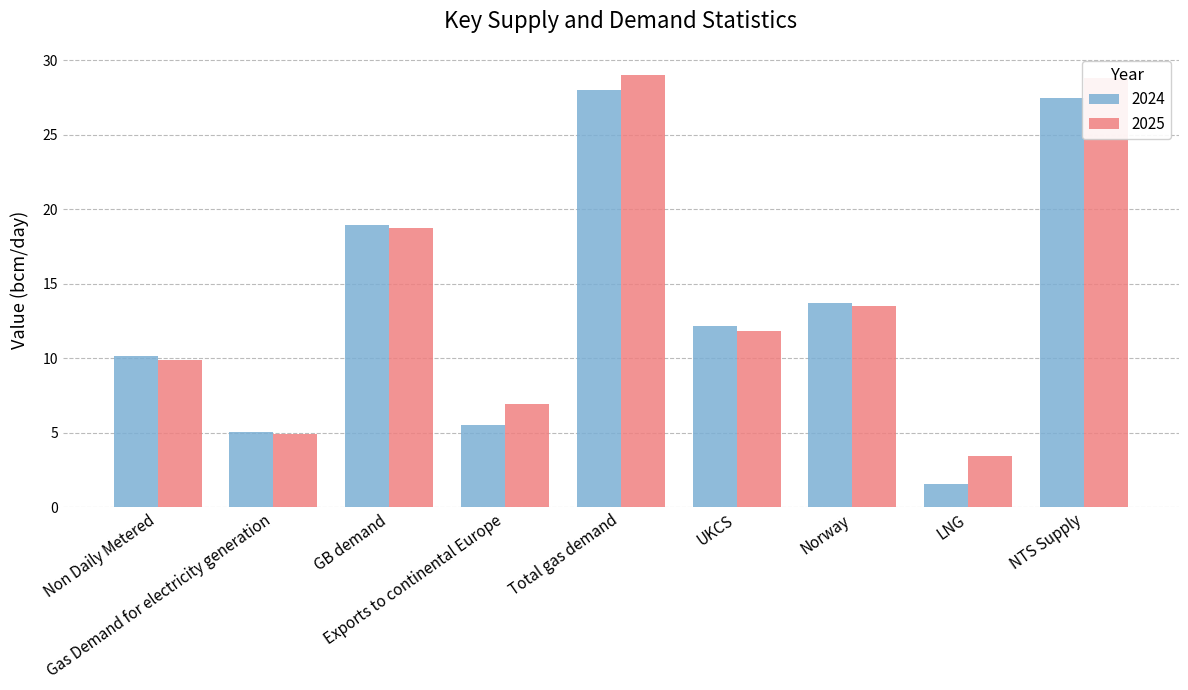

What is the difference between the maximum and minimum values in the 2025 series?

25.6